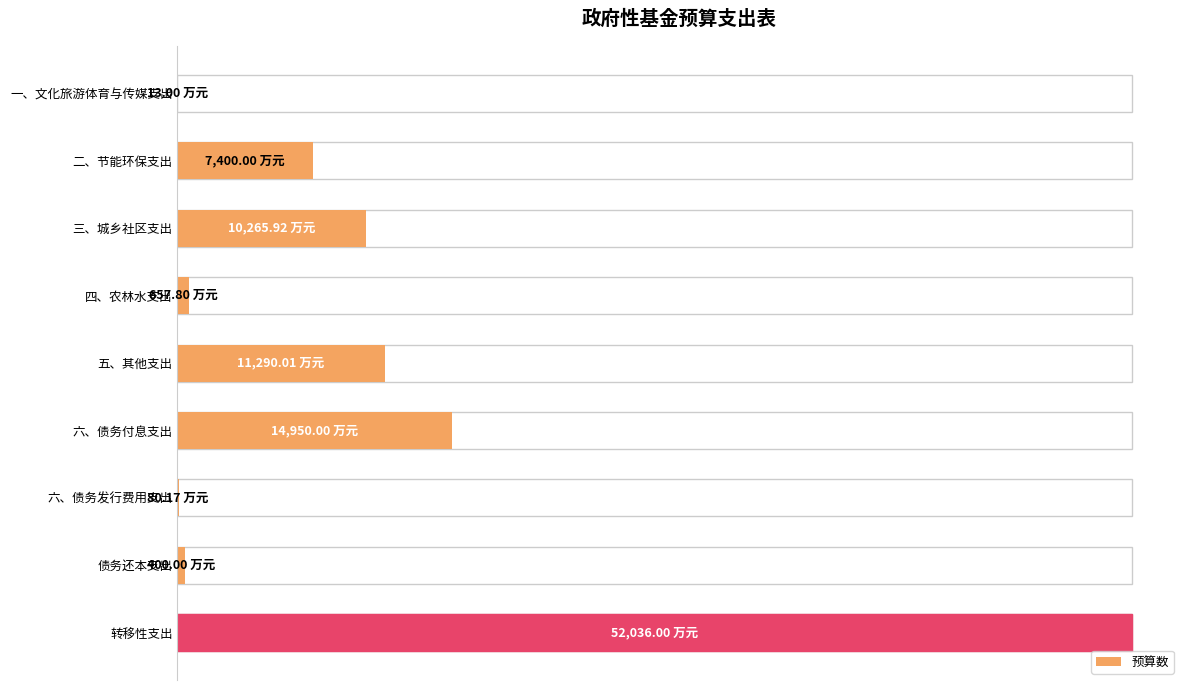

What is the minimum value shown in the chart?

13.0